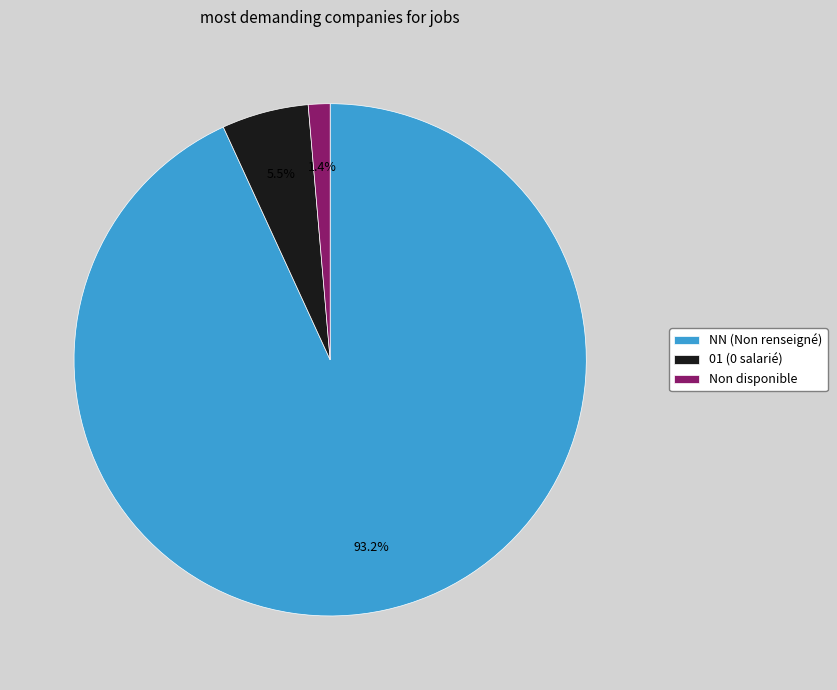

Rank the categories by value from lowest to highest.

Non disponible, 01 (0 salarié), NN (Non renseigné)